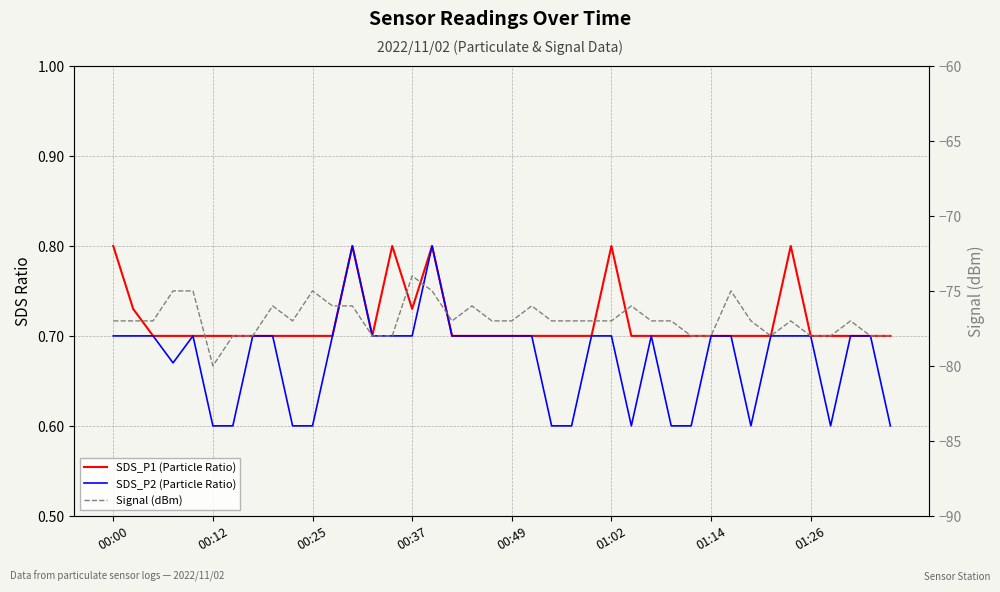

In Signal (dBm), how many points are higher than both neighbors (excluding endpoints)?

9